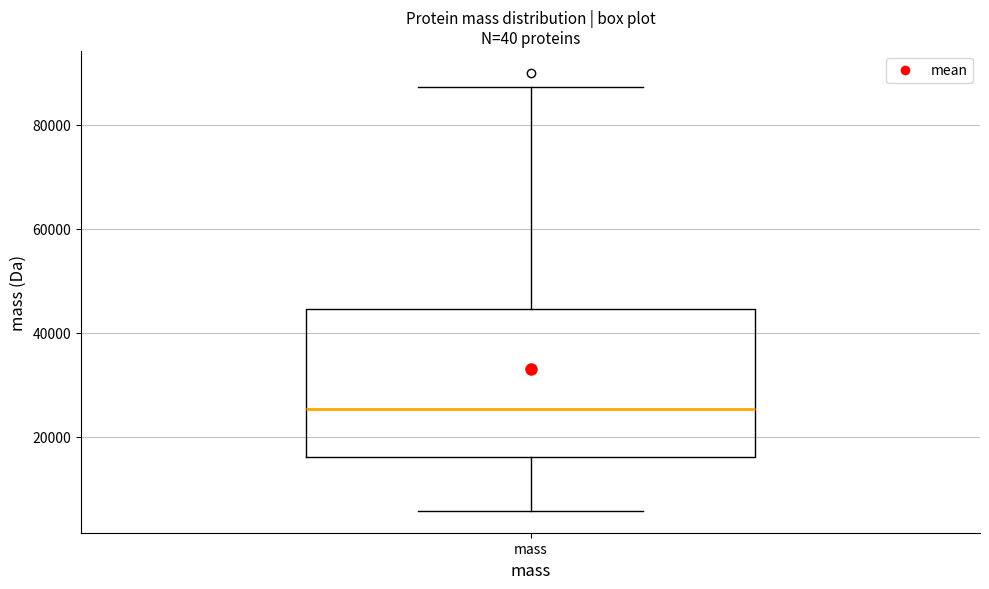

Where is the upper edge of the box for mass on the y-axis? The values are not printed on the chart, so give them approximately, as read against the axis.

44000